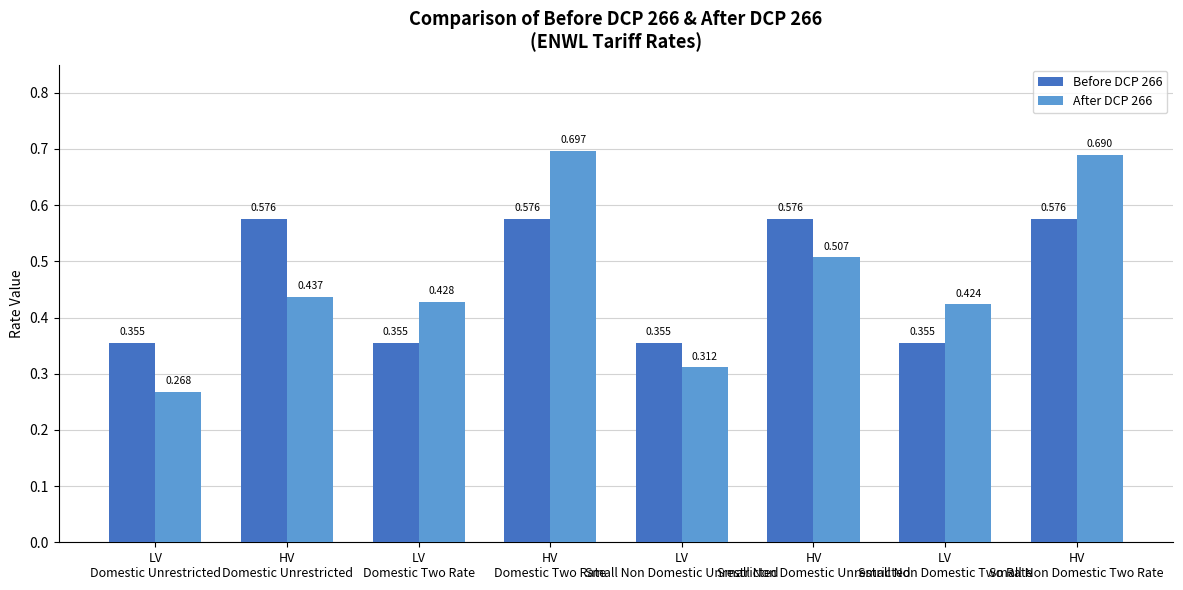

What are all the series names shown in the legend?

Before DCP 266, After DCP 266